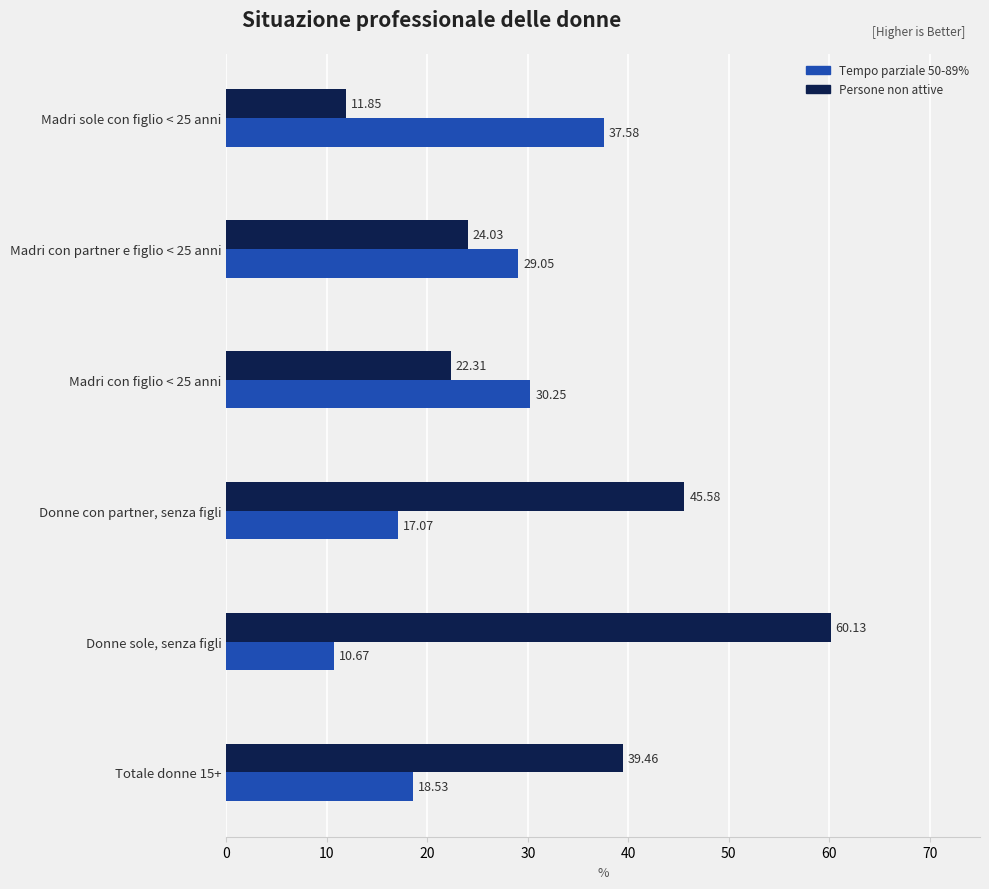

Which series has the widest spread of values?

Persone non attive